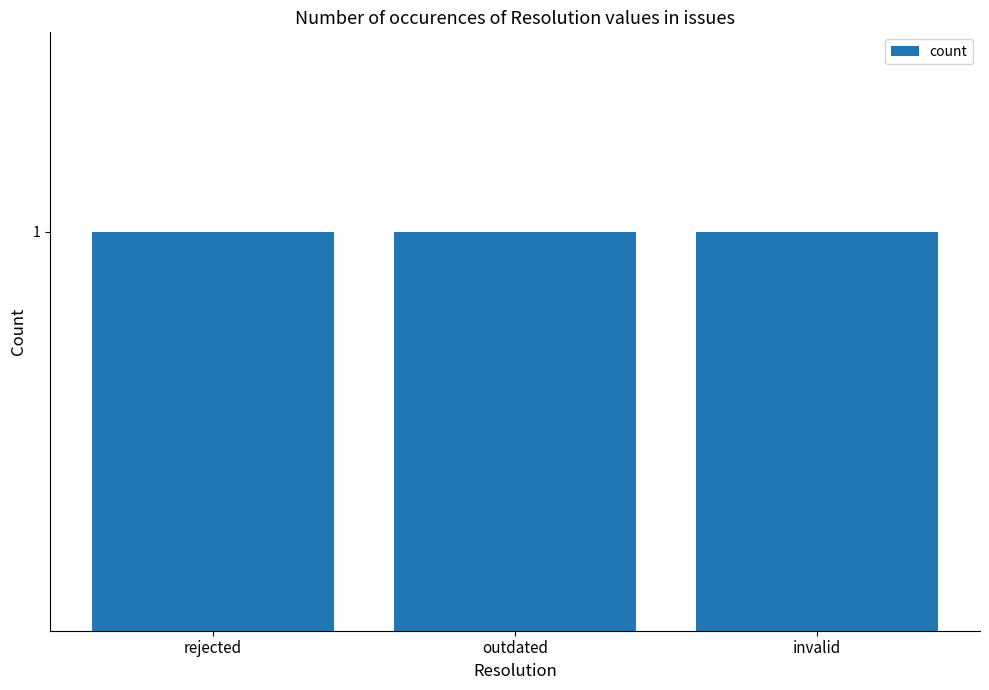

How many categories are shown in the chart?

3